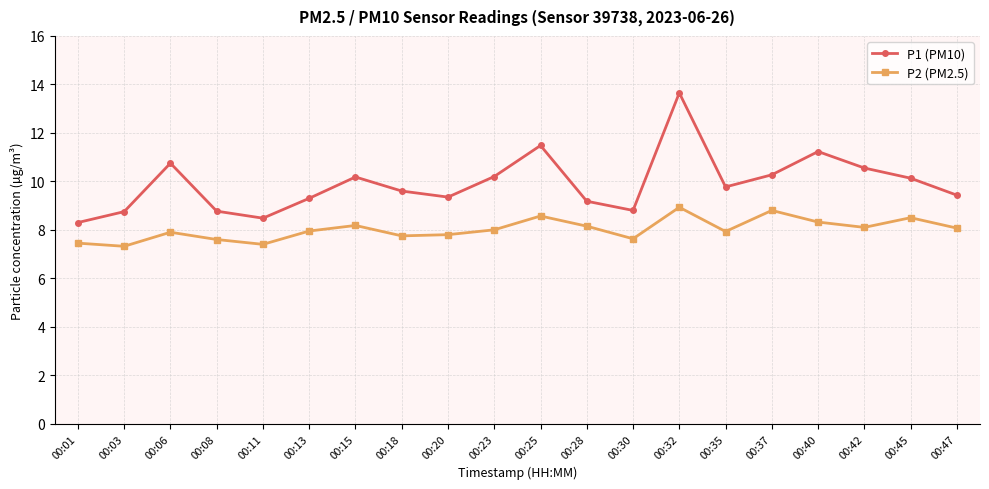

What is the smallest value displayed?

7.3